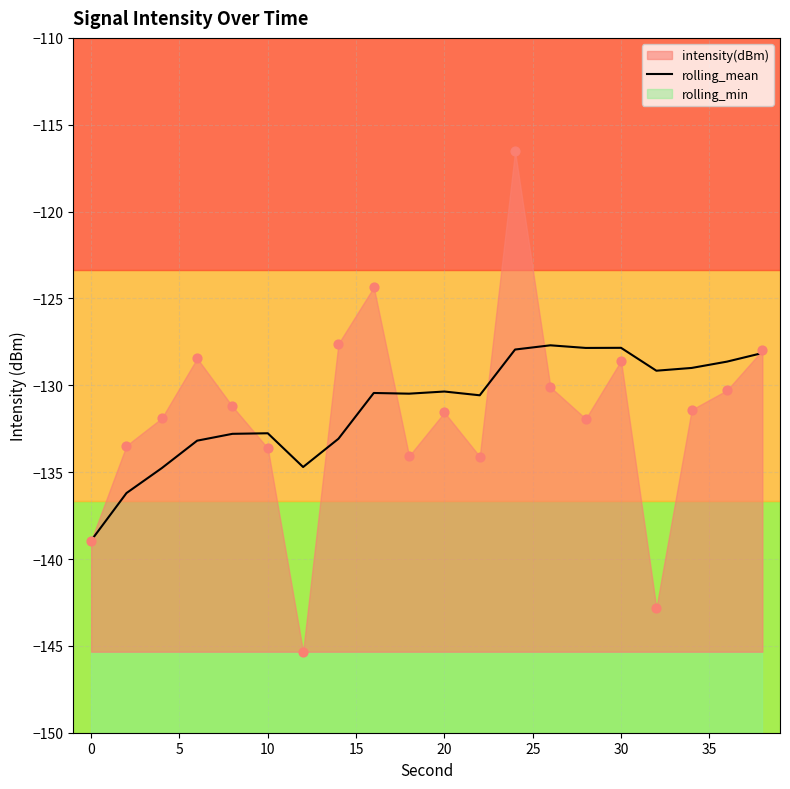

Is it true that rolling_mean equals -130.4 at 20?

True